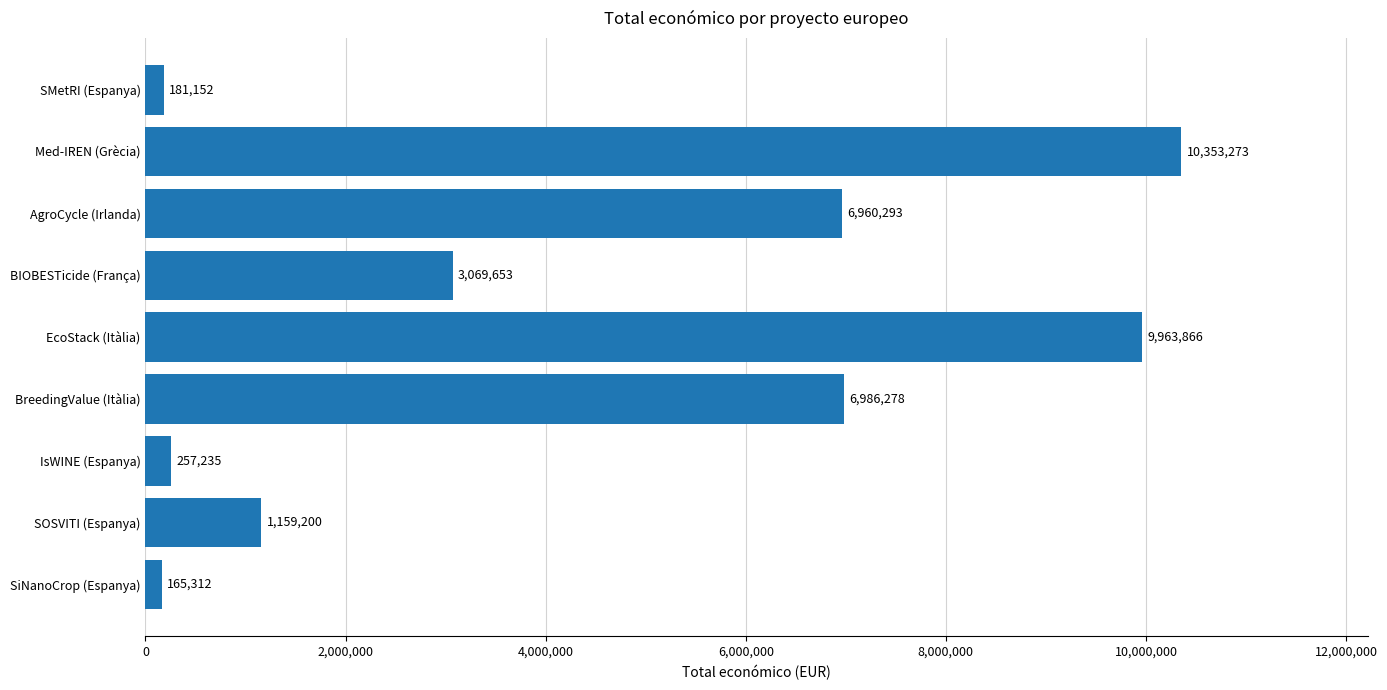

How many categories are shown in the chart?

9